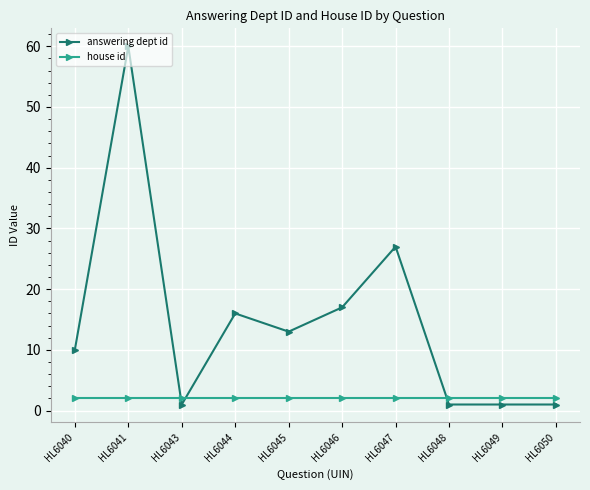

Between HL6047 and HL6048, which series saw the biggest shift?

answering dept id